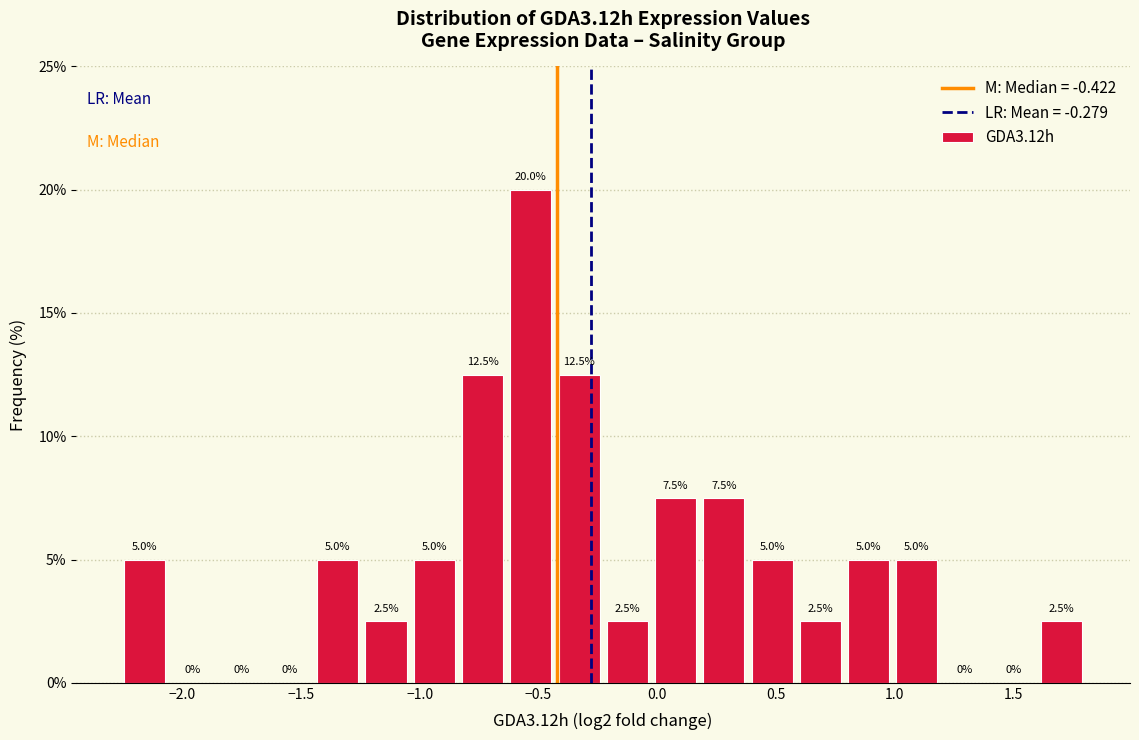

Which range on the x-axis has the tallest bar?

-0.65 to -0.45